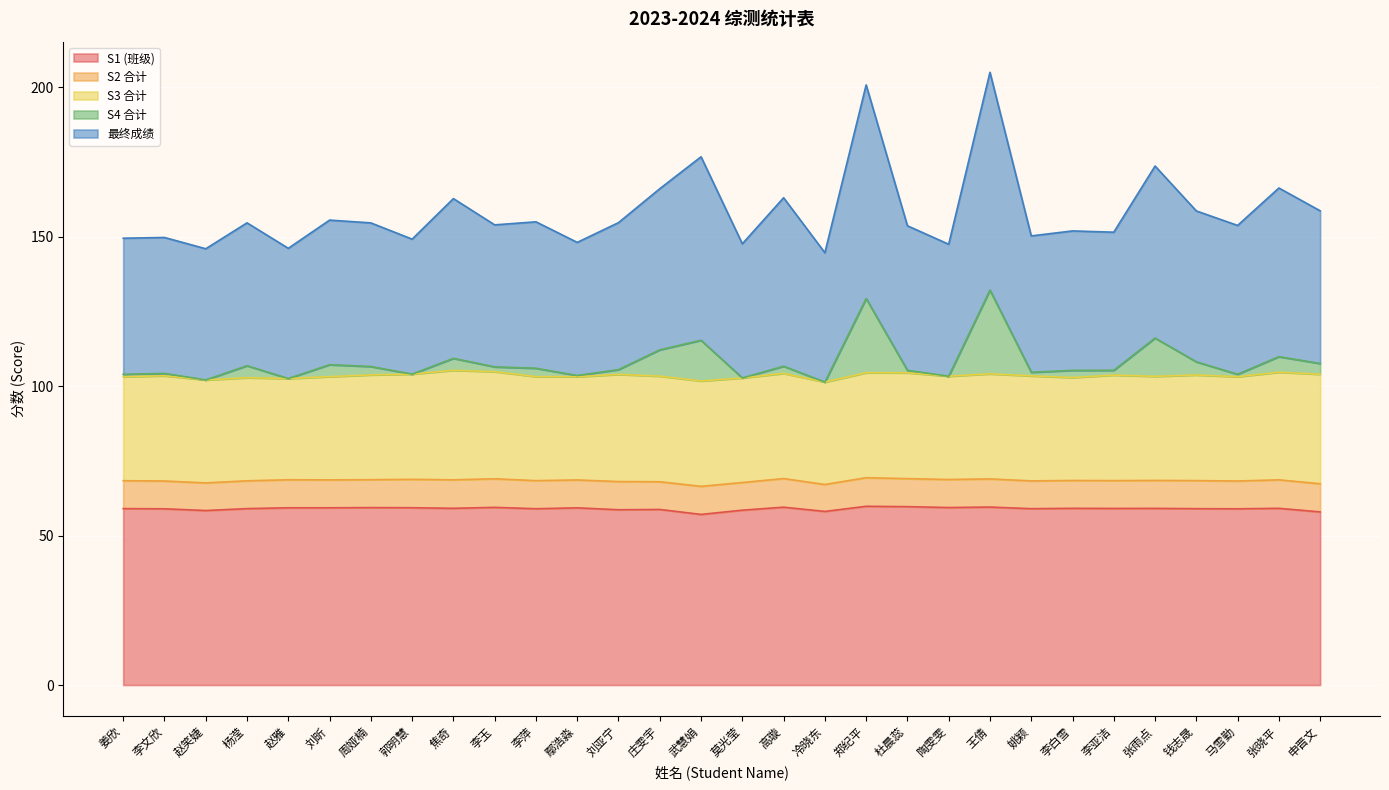

True or false: 最终成绩 and S4 合计 cross at least once.

False